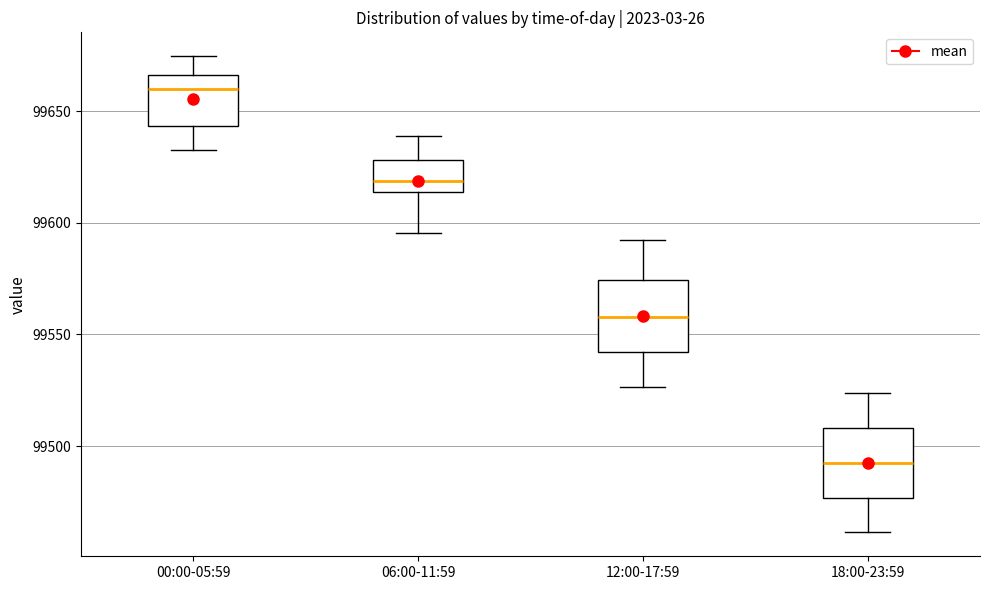

Which box has the lowest median line?

18:00-23:59